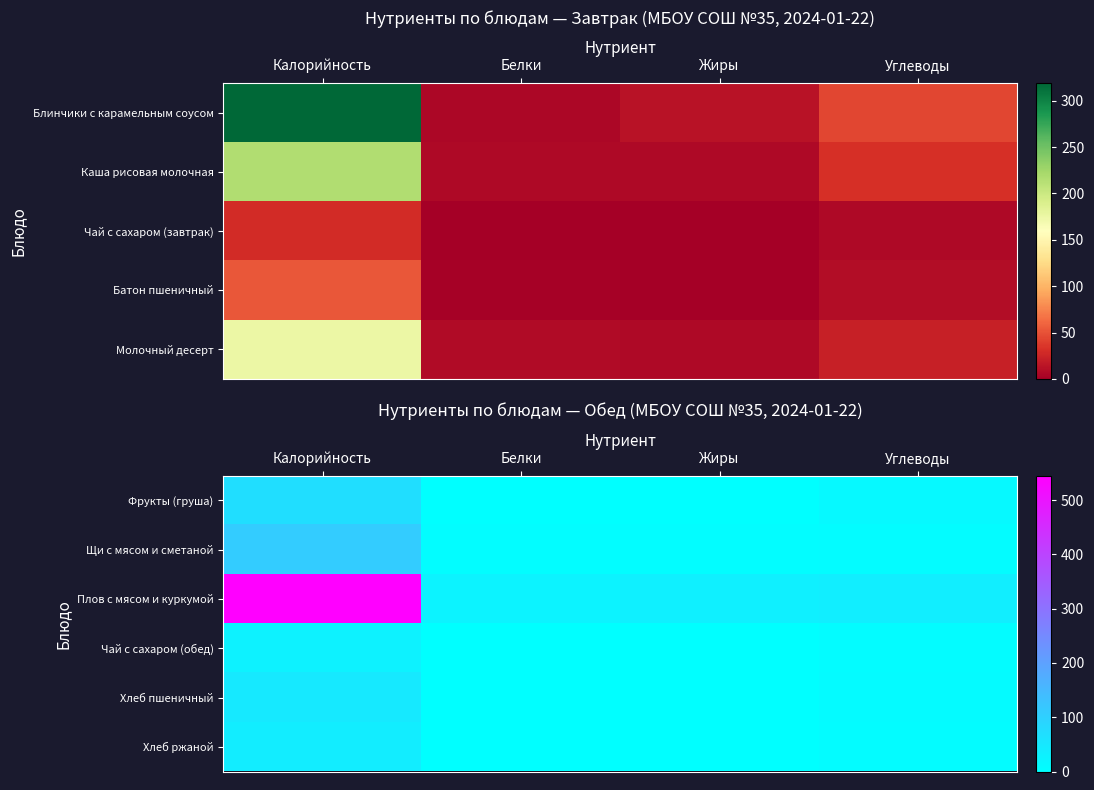

Is it true that Плов с мясом и куркумой equals 231.2 at Калорийность?

False